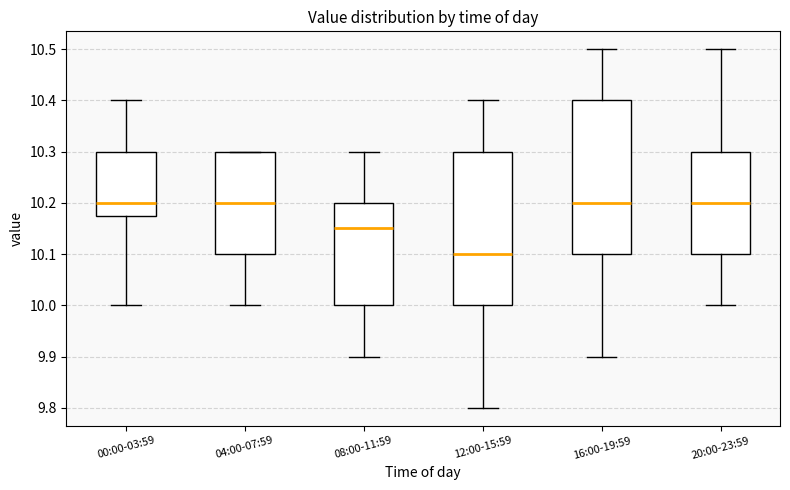

Reading left to right, transcribe this box plot: for each box, give where its median line is, the range the box spans, and where its two whiskers end, as read against the y-axis. The values are not printed on the chart, so give them approximately, as read against the axis.

00:00-03:59: median 10.20, box 10.18 to 10.30, whiskers 10.00 to 10.40
04:00-07:59: median 10.20, box 10.10 to 10.30, whiskers 10.00 to 10.30
08:00-11:59: median 10.15, box 10.00 to 10.20, whiskers 9.90 to 10.30
12:00-15:59: median 10.10, box 10.00 to 10.30, whiskers 9.80 to 10.40
16:00-19:59: median 10.20, box 10.10 to 10.40, whiskers 9.90 to 10.50
20:00-23:59: median 10.20, box 10.10 to 10.30, whiskers 10.00 to 10.50